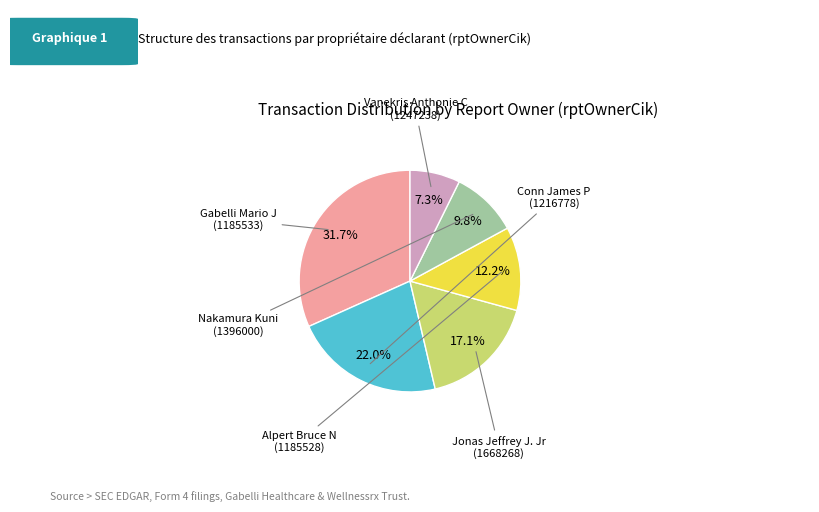

Is there any slice that represents more than half of the pie?

No